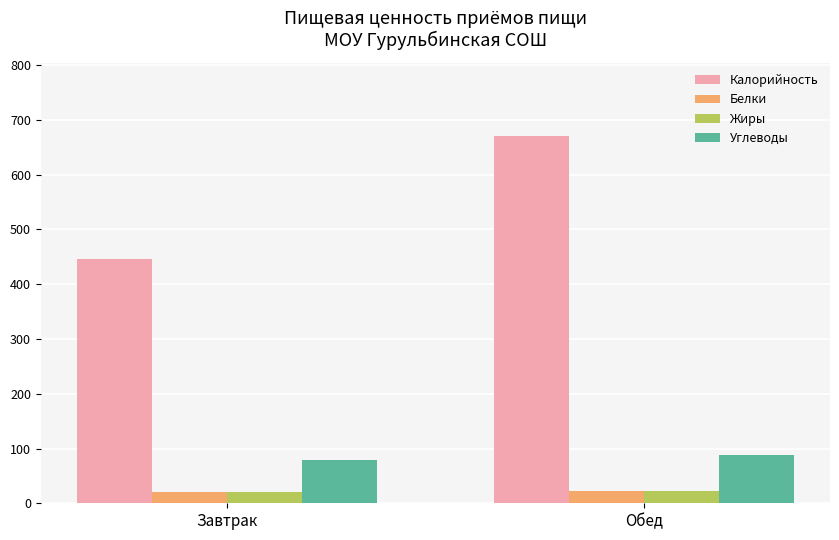

Which series has the largest range (max minus min)?

Калорийность